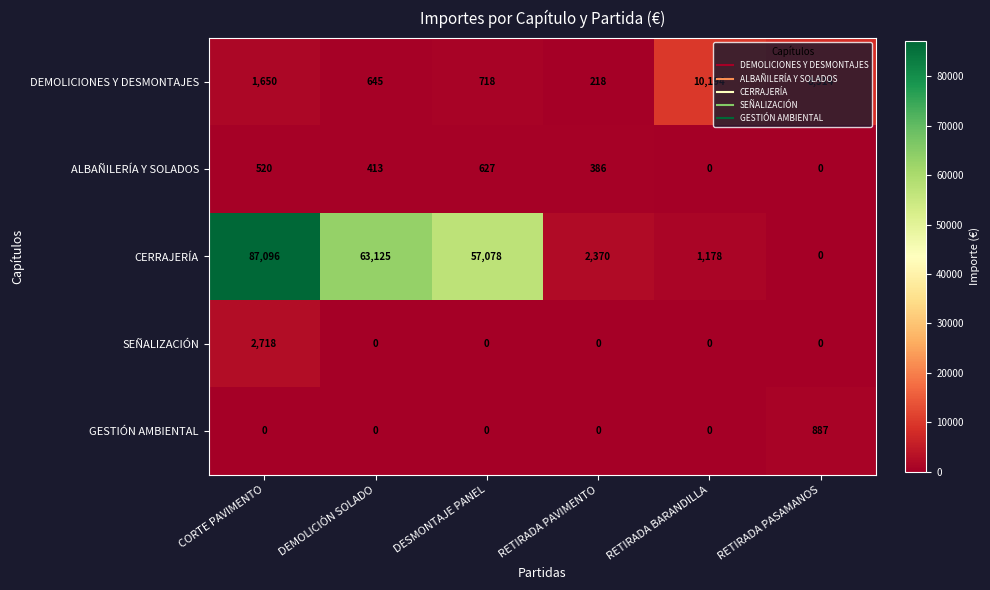

At which category is the sum across all series the highest?

CORTE PAVIMENTO